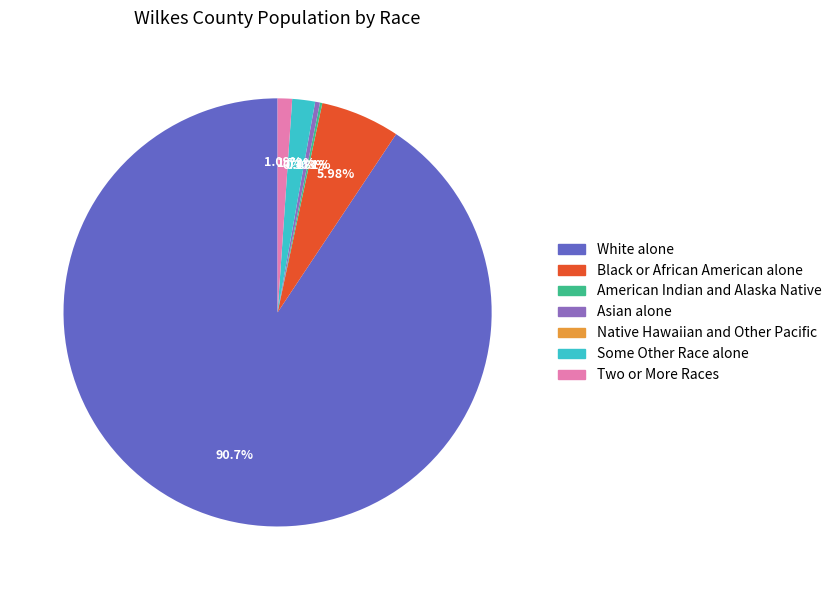

What percentage is NOT represented by Some Other Race alone?

98.3%